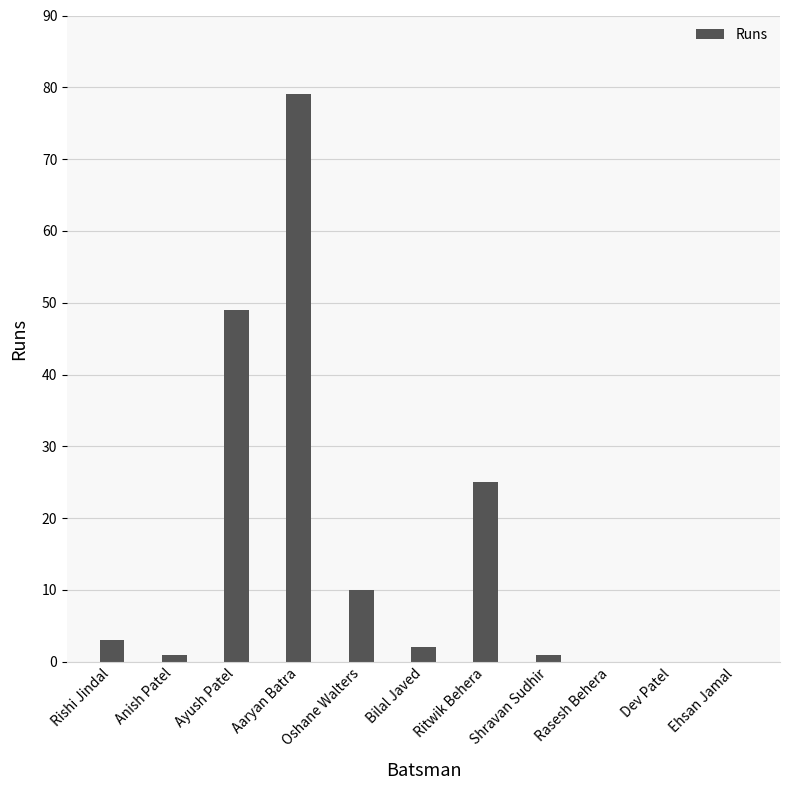

What is the greatest value displayed?

79